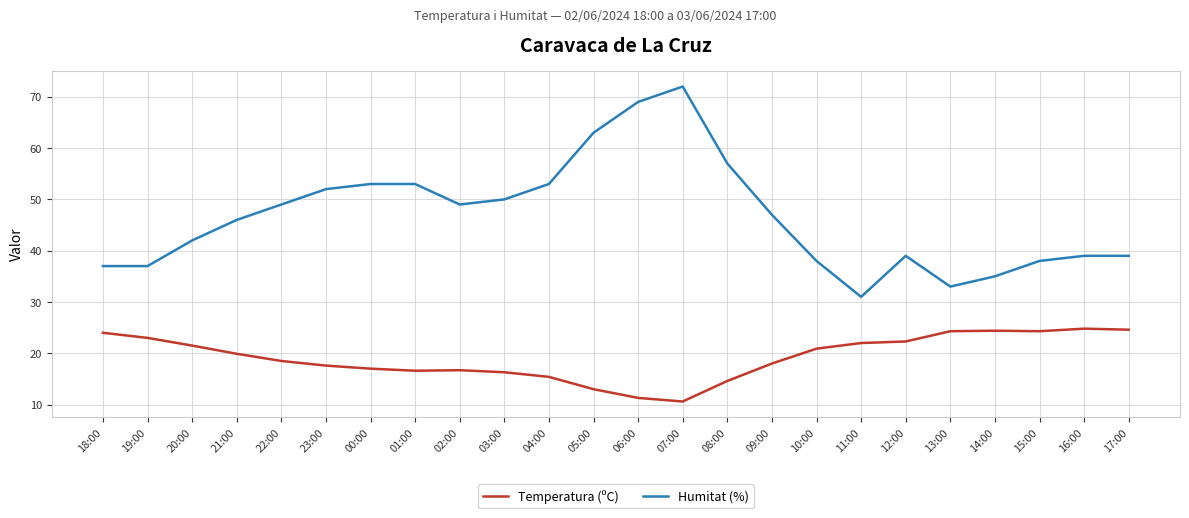

Where does the Temperatura (ºC) series first go above 19?

18:00